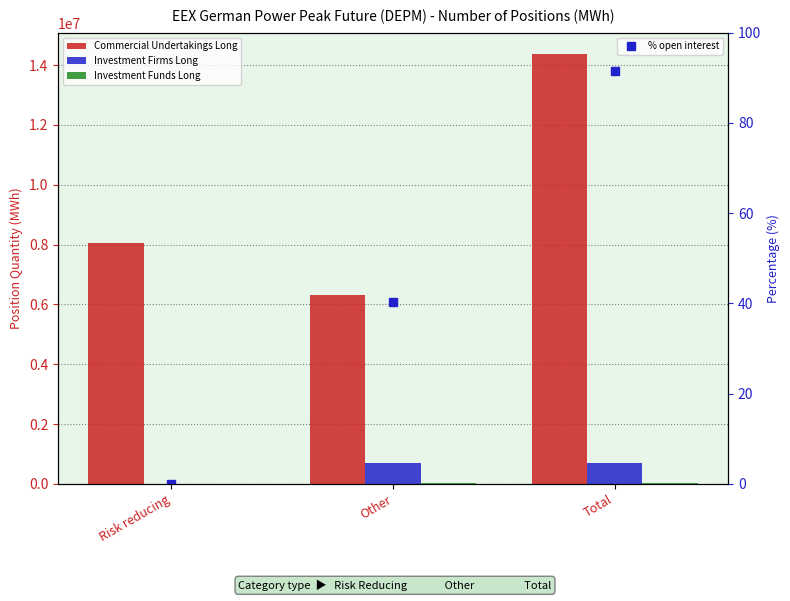

What is the total value across all series at Risk reducing?

8047944